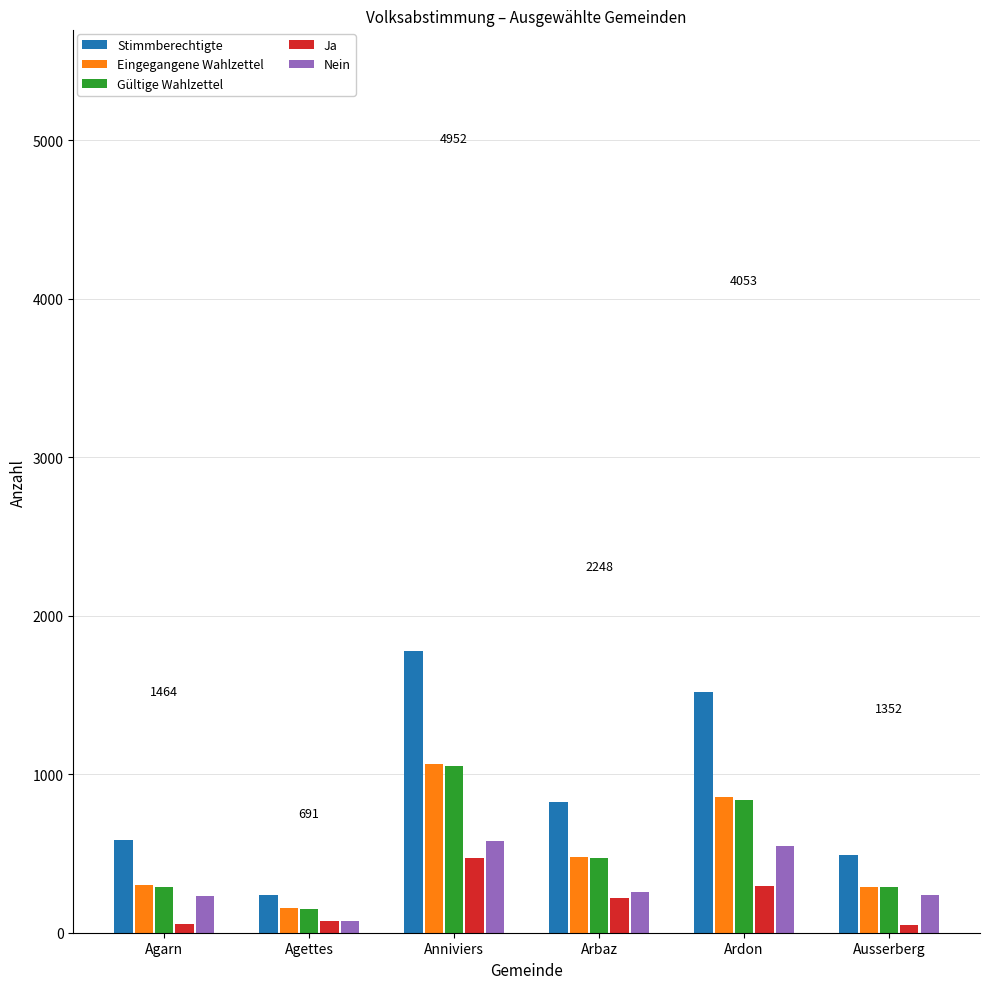

Is the value of Ja at Anniviers greater than the value of Eingegangene Wahlzettel at Agarn?

Yes